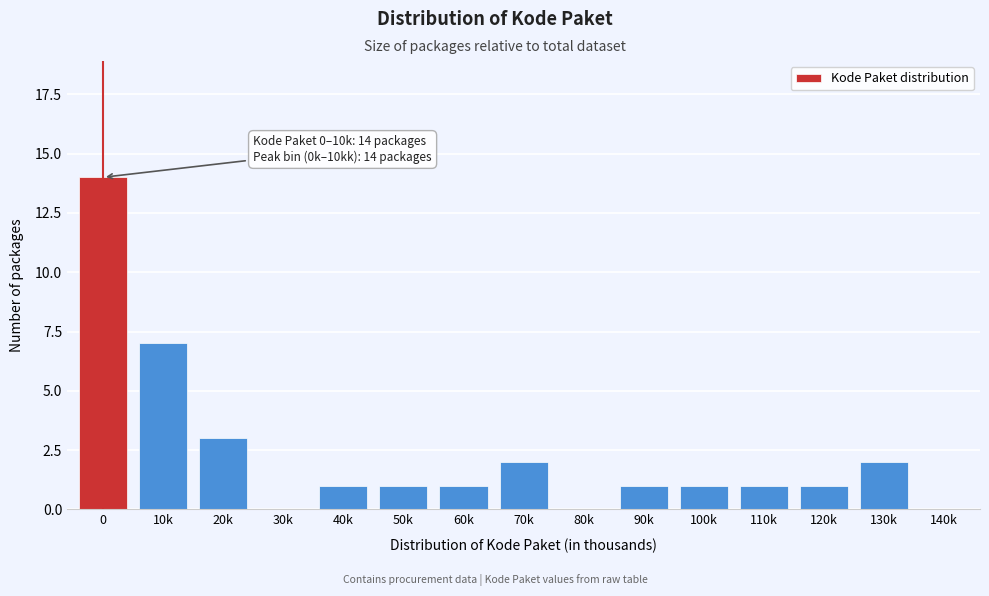

Reading left to right, transcribe all the data shown in this chart.

0=14	10k=7	20k=3	30k=0	40k=1	50k=1	60k=1	70k=2	80k=0	90k=1	100k=1	110k=1	120k=1	130k=2	140k=0